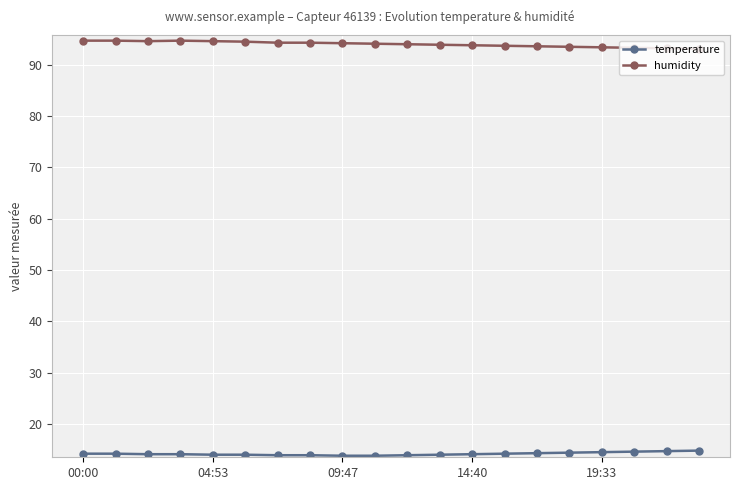

What is the greatest value displayed?

94.7